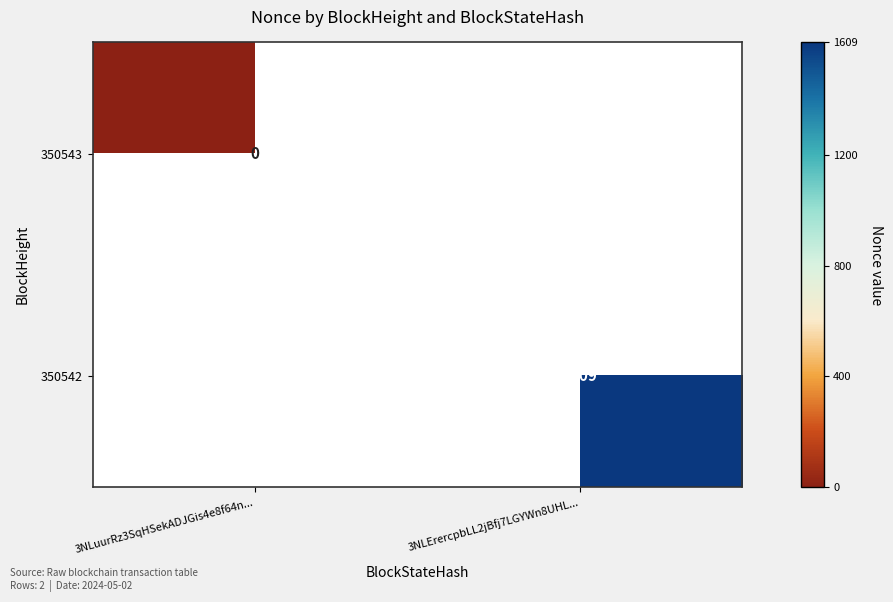

The value of 350542 at 3NLErercpbLL2jBfj7LGYWn8UHL... is 336.4. True or false?

False